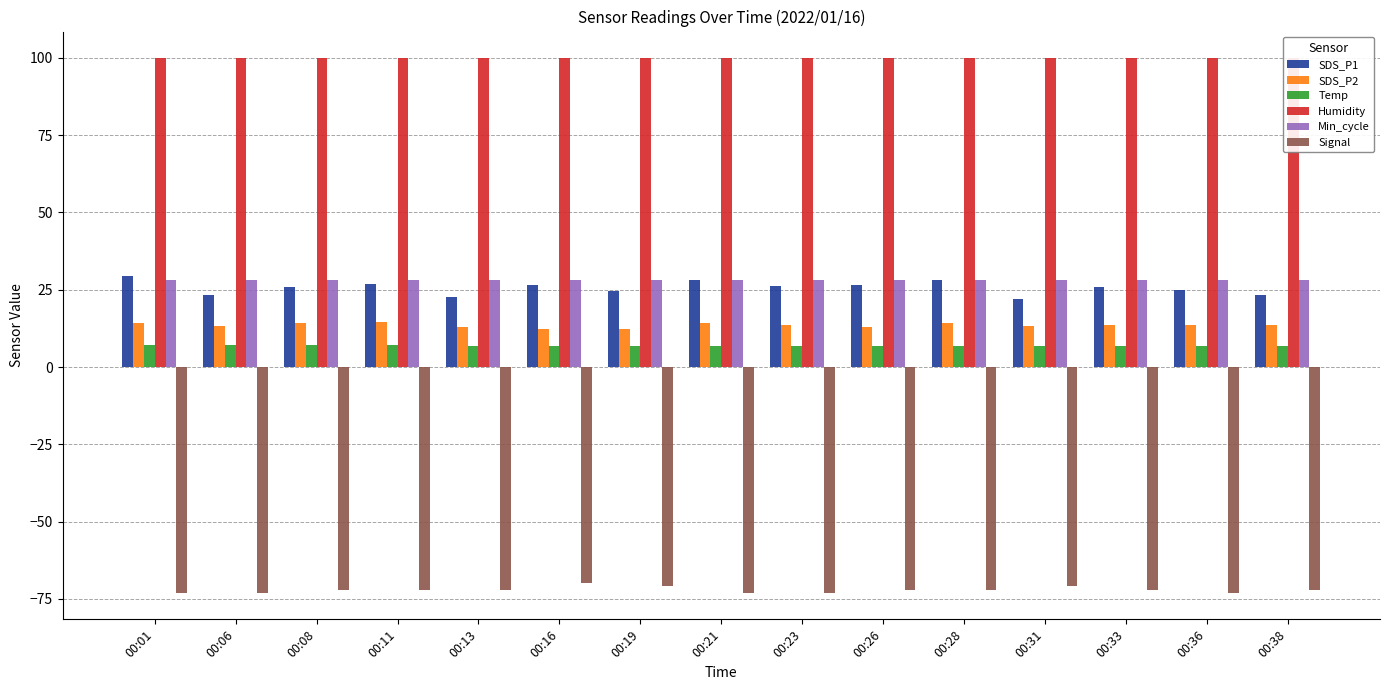

Does the chart contain any negative values?

Yes